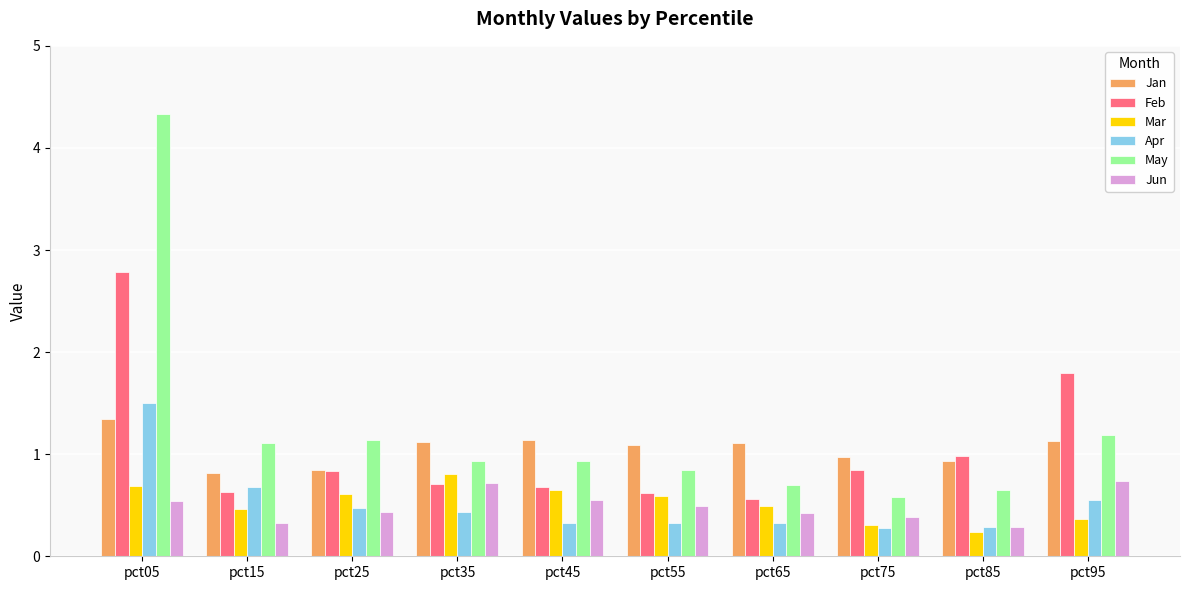

At which label does Jan reach its peak?

pct05